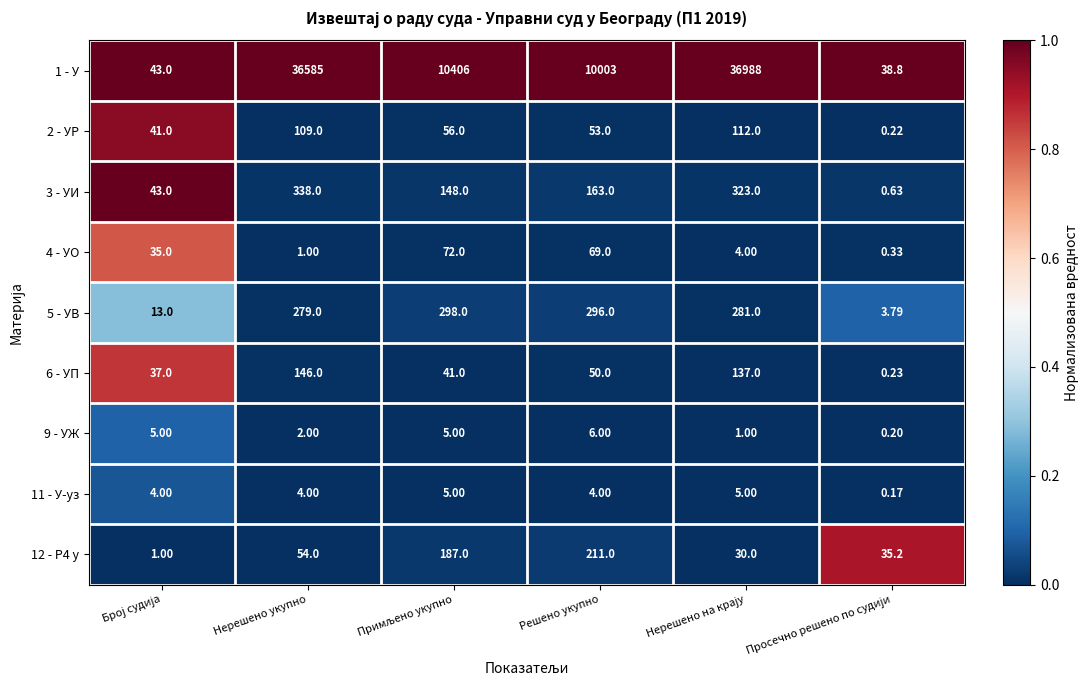

How many categories are shown in the chart?

6